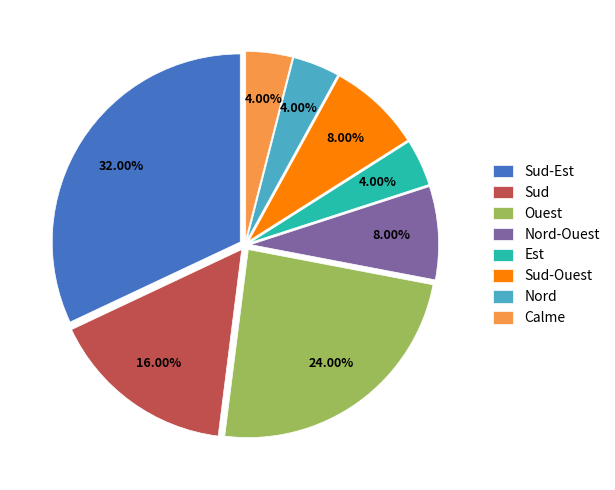

What percentage is the Sud-Ouest slice, to the nearest percent?

8%